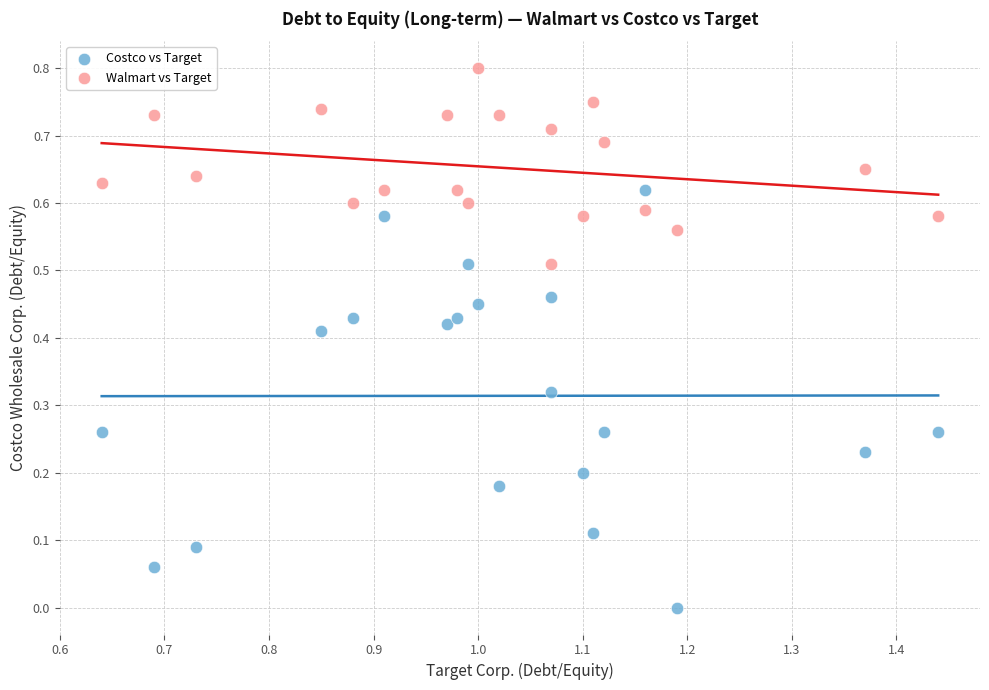

Which series reaches the maximum Y coordinate?

Walmart vs Target